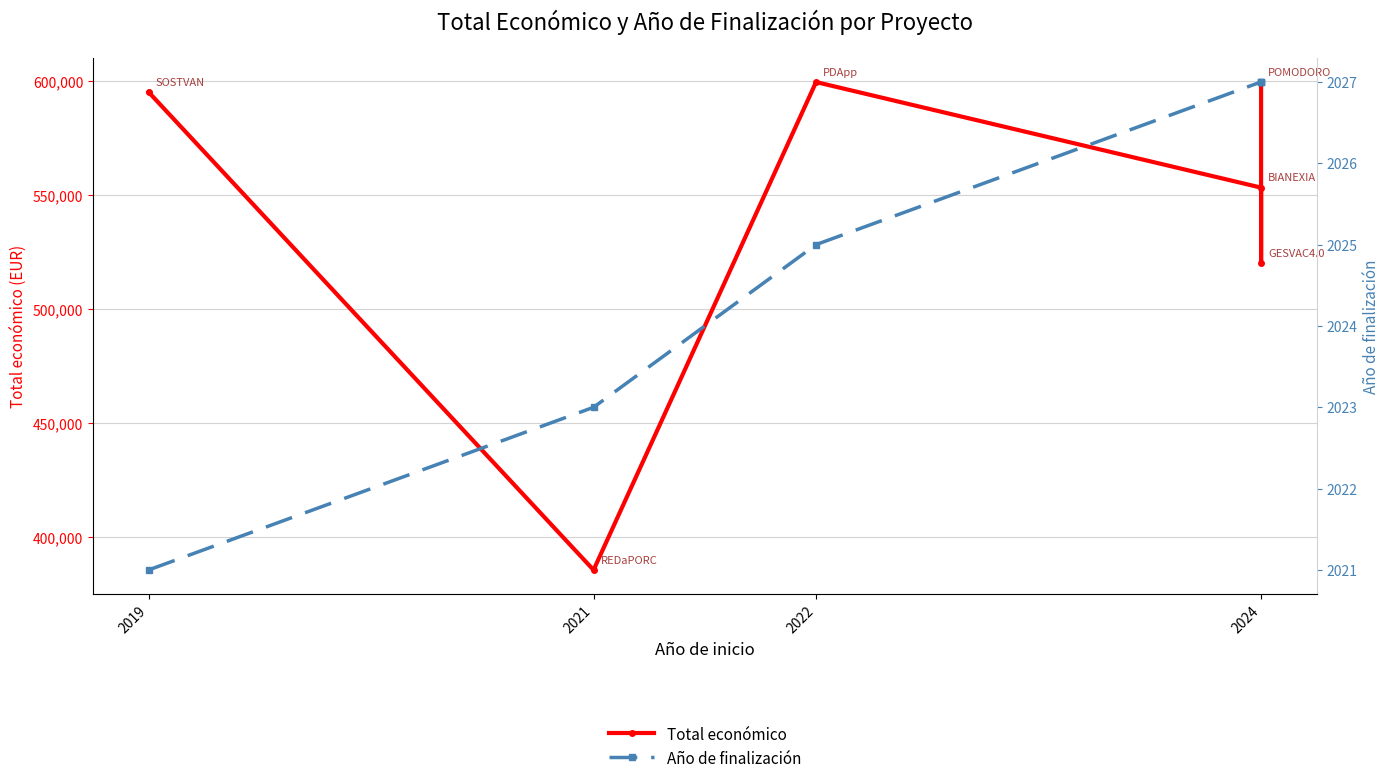

Count the Año de finalización values in the range 2023 to 2027.

5